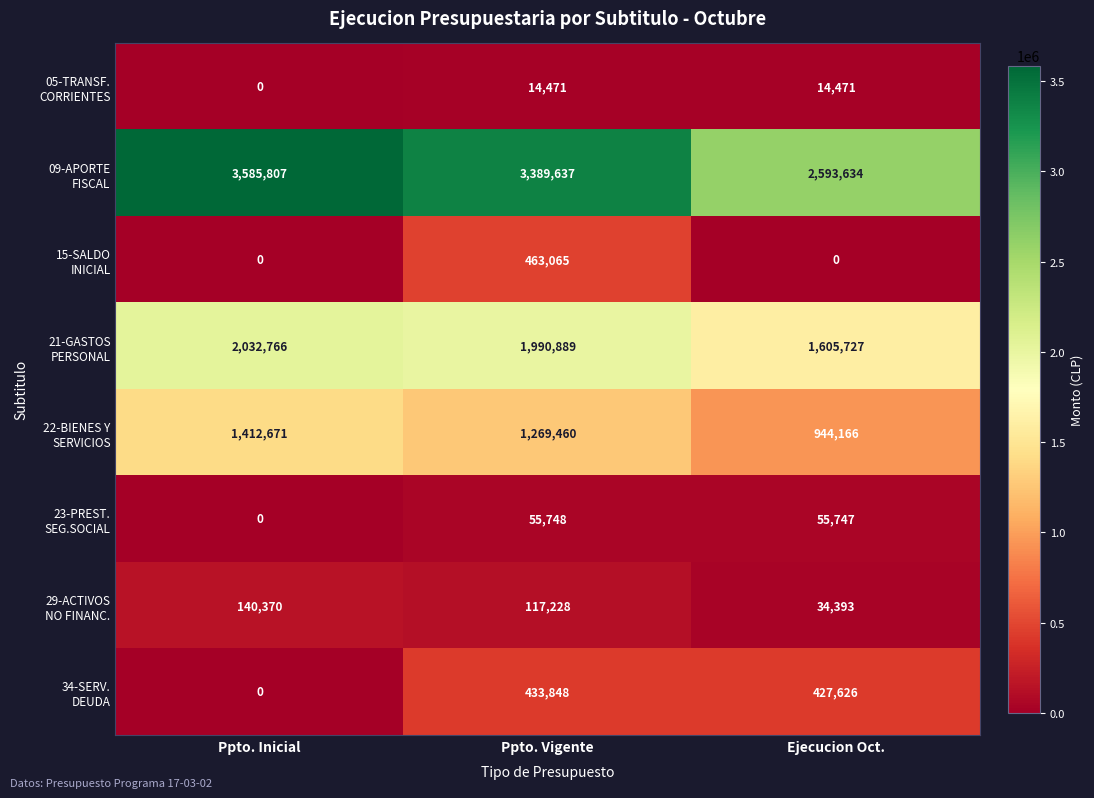

How many data points does each series have?

3